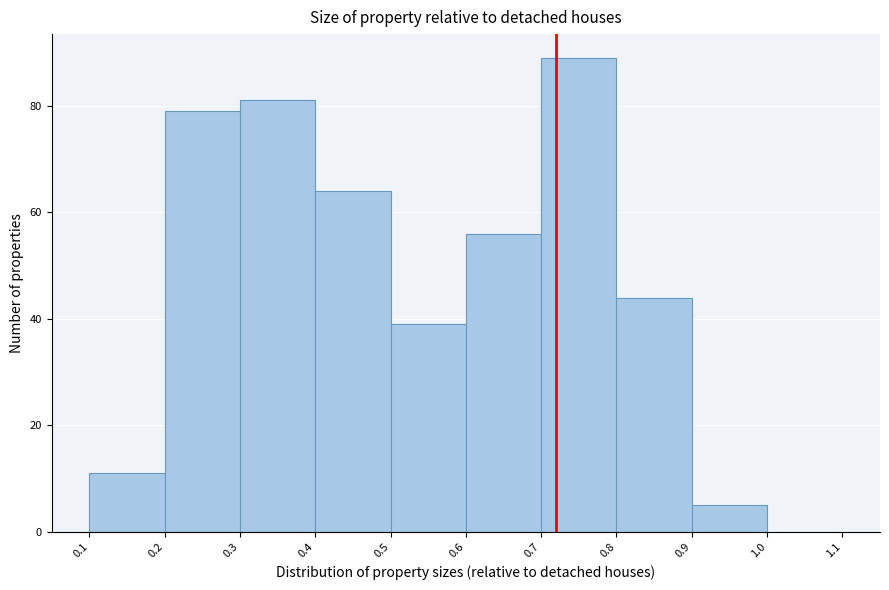

Which range on the x-axis has the tallest bar?

0.7 to 0.8